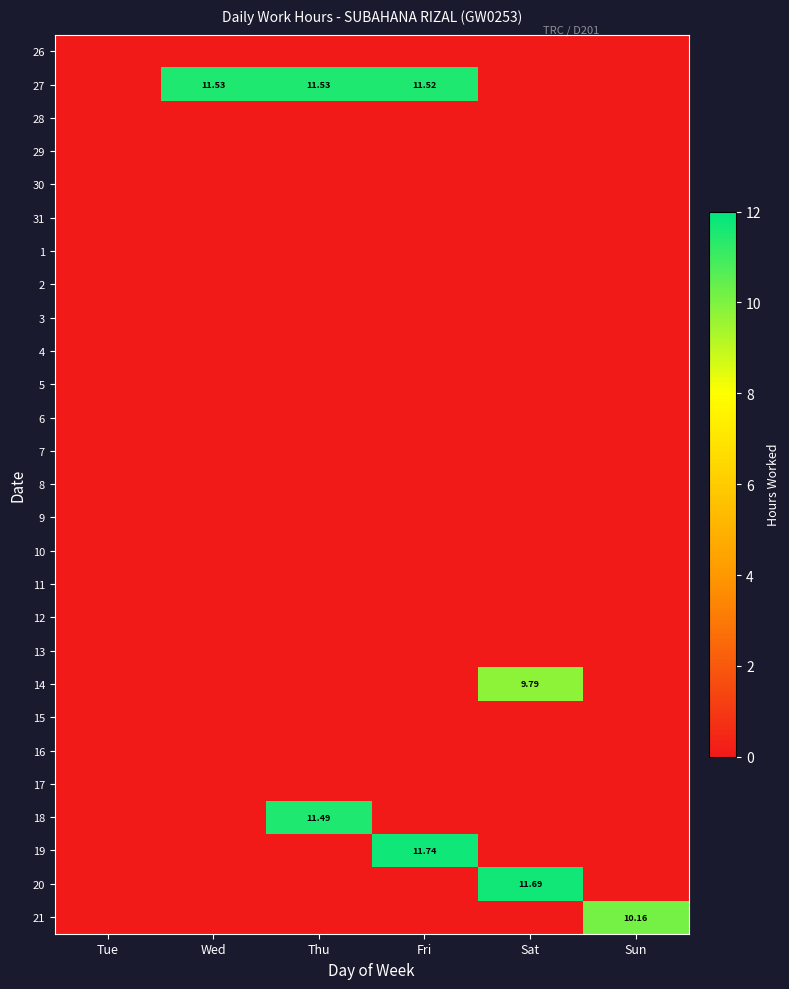

Rank the series by their maximum value, from lowest to highest.

26, 28, 29, 30, 31, 1, 2, 3, 4, 5, 6, 7, 8, 9, 10, 11, 12, 13, 15, 16, 17, 14, 21, 18, 27, 20, 19